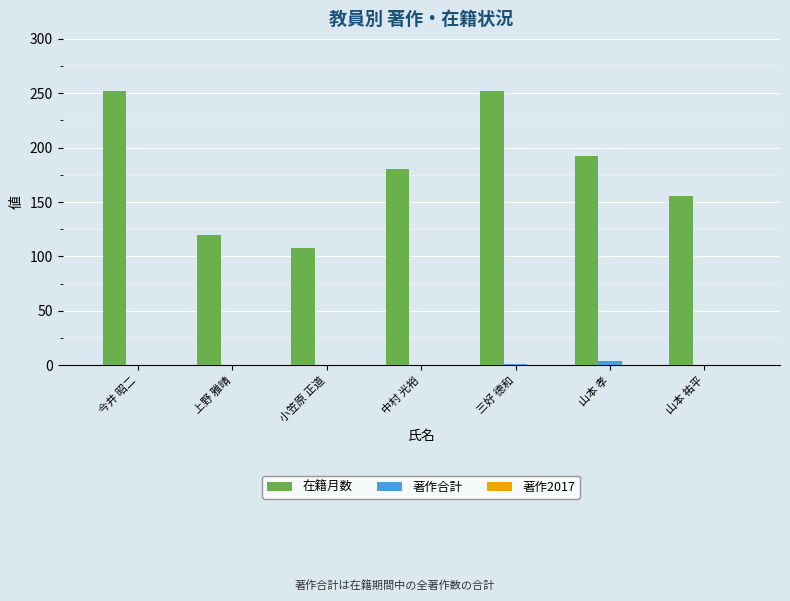

Count the number of categories in the chart.

7